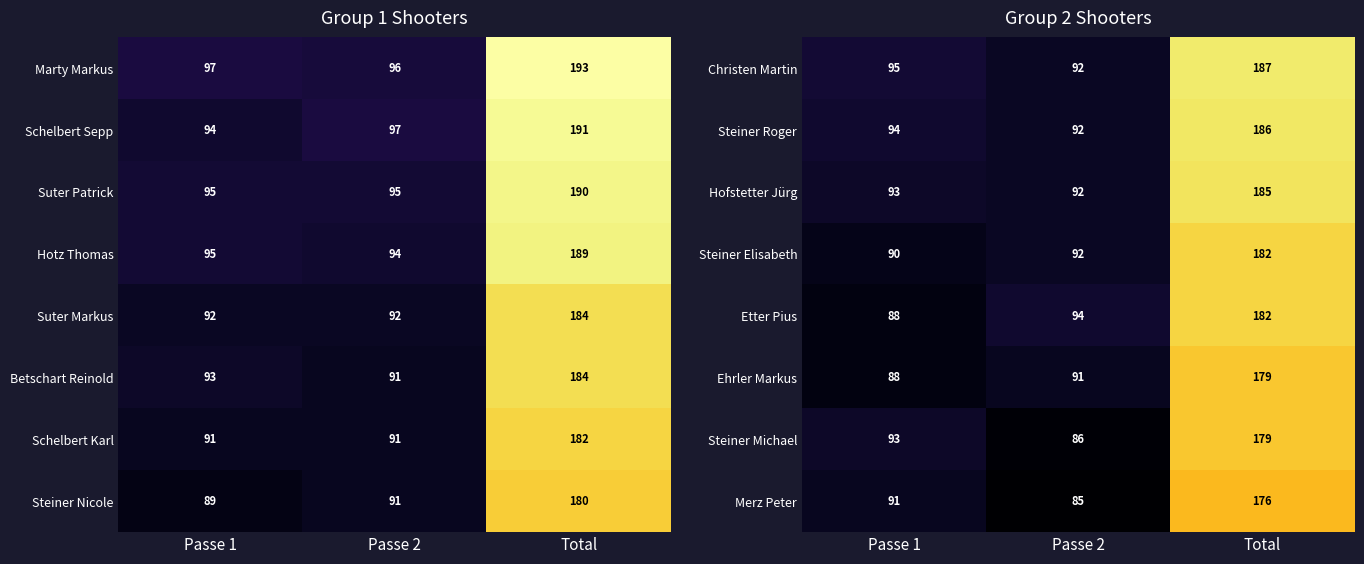

Is the value of Christen Martin at Total greater than the value of Steiner Elisabeth at Passe 2?

Yes